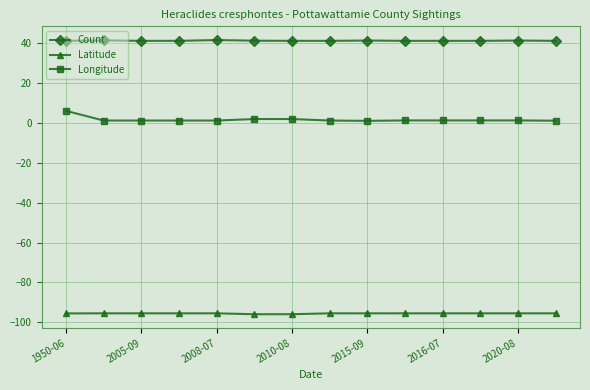

Rank the series by their maximum value, from highest to lowest.

Count, Longitude, Latitude